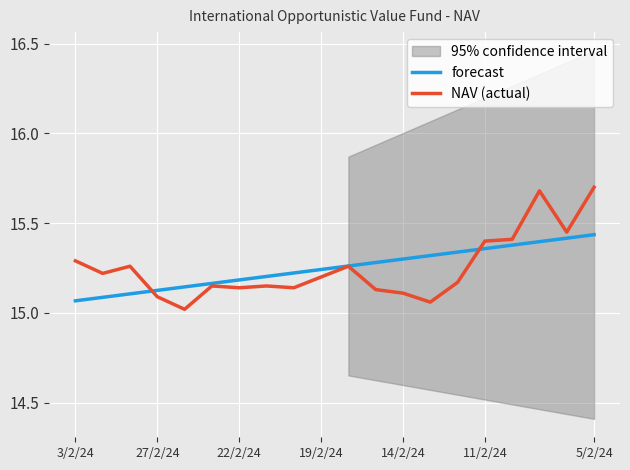

What is the lowest value of the forecast series?

15.1